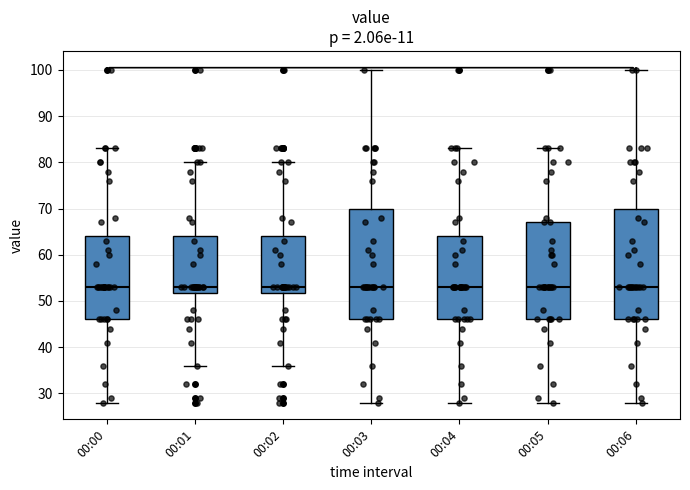

Where is the upper edge of the box for 00:01 on the y-axis? The values are not printed on the chart, so give them approximately, as read against the axis.

64